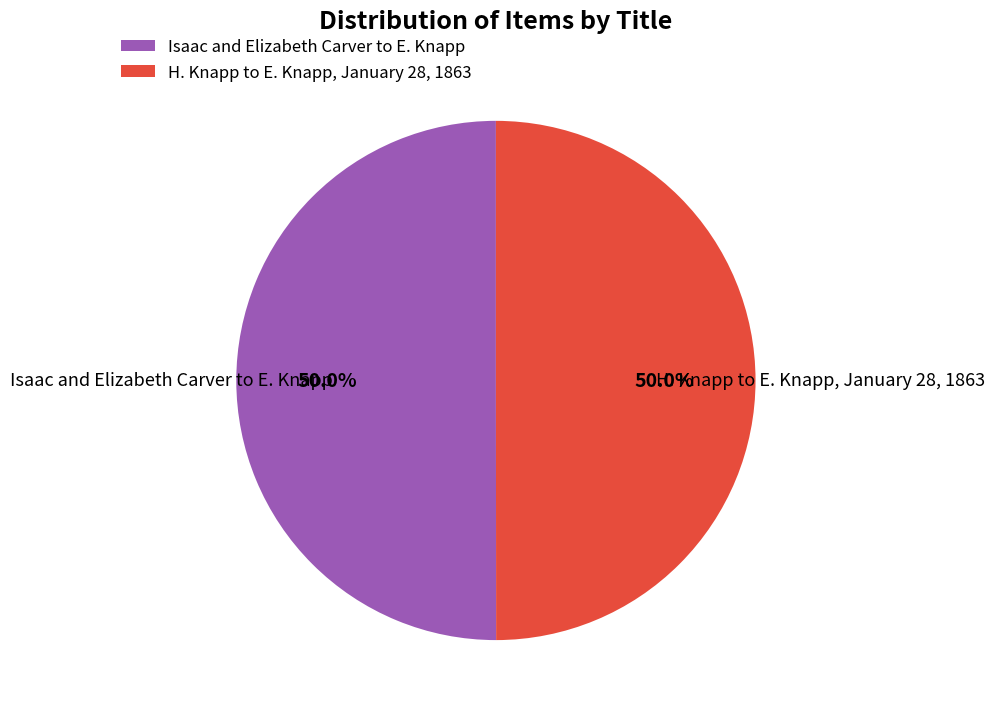

To the nearest percent, what portion does Isaac and Elizabeth Carver to E. Knapp represent?

50%